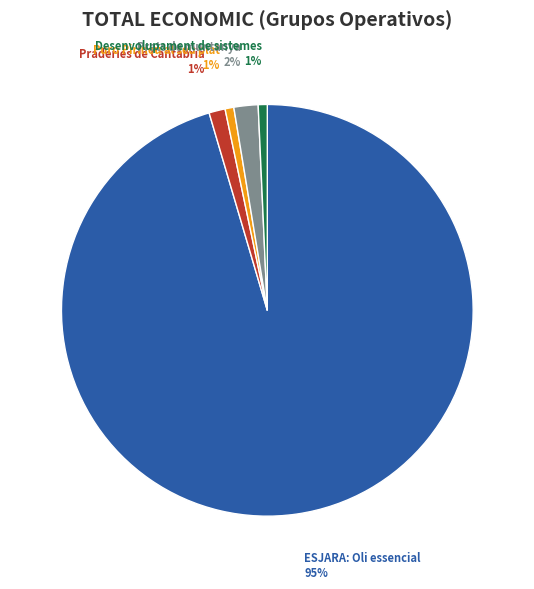

To the nearest percent, what is the average slice percentage?

20%